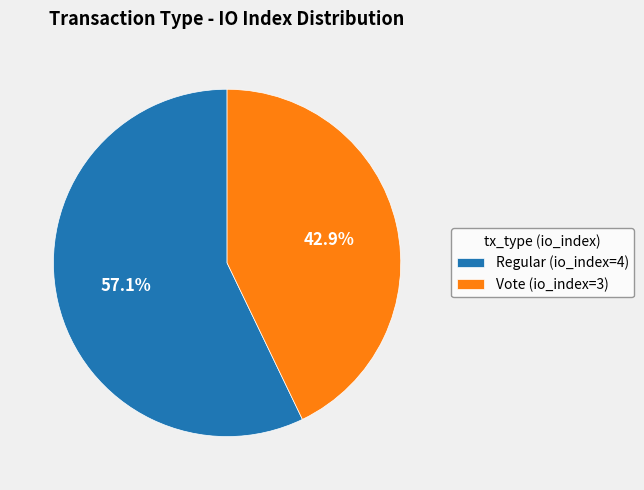

How many slices are in this pie chart?

2